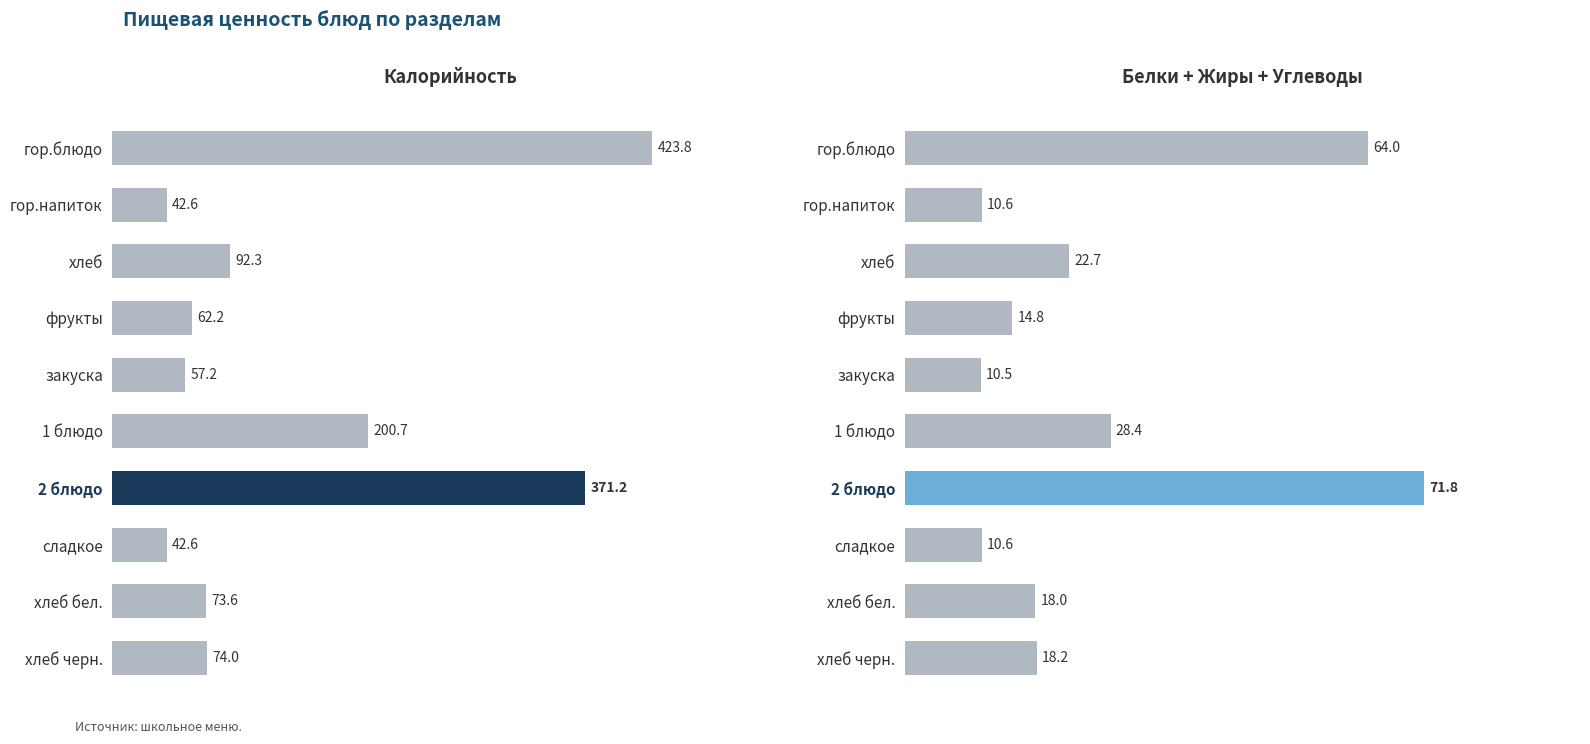

How many distinct data groups are displayed?

2